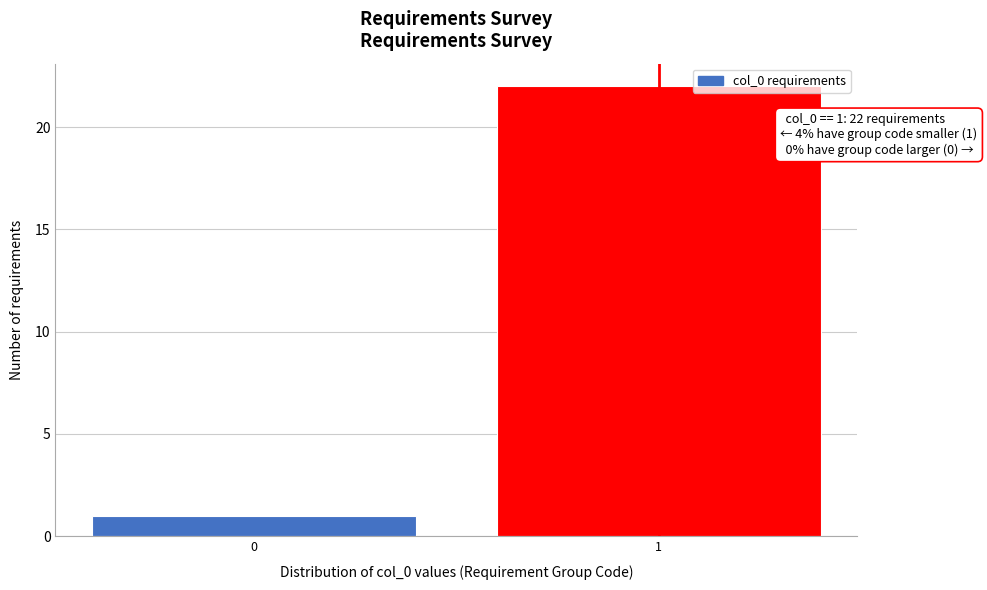

Reading left to right, what are all the values shown in this chart?

1	22